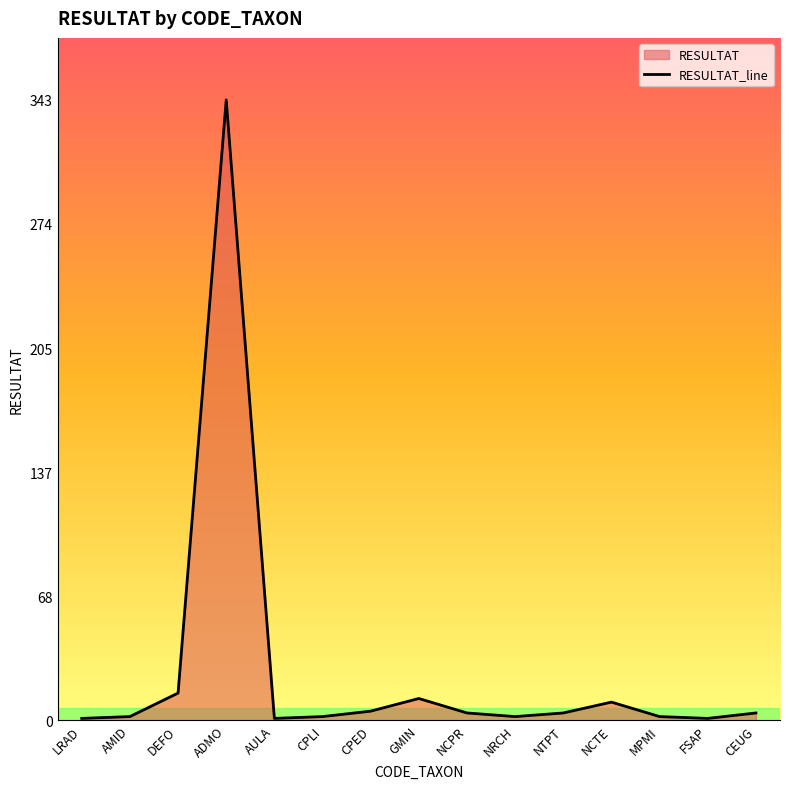

How many points are lower than both their immediate neighbors (excluding endpoints)?

3